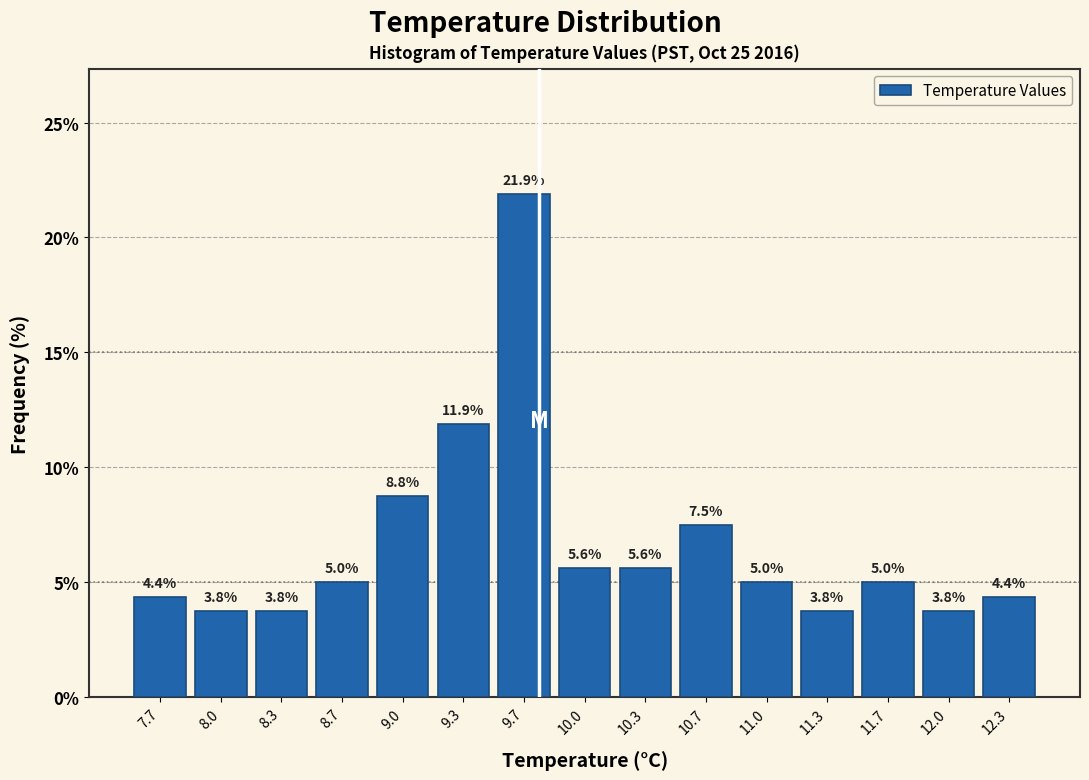

Reading left to right, list every bar in this chart as the range it spans on the x-axis followed by its height. The bar edges are not printed on the chart, so give them approximately, as read against the axis.

7.50 to 7.85: 4.4
7.85 to 8.15: 3.8
8.15 to 8.50: 3.8
8.50 to 8.85: 5.0
8.85 to 9.15: 8.8
9.15 to 9.50: 11.9
9.50 to 9.85: 21.9
9.85 to 10.15: 5.6
10.15 to 10.50: 5.6
10.50 to 10.85: 7.5
10.85 to 11.15: 5.0
11.15 to 11.50: 3.8
11.50 to 11.85: 5.0
11.85 to 12.15: 3.8
12.15 to 12.50: 4.4